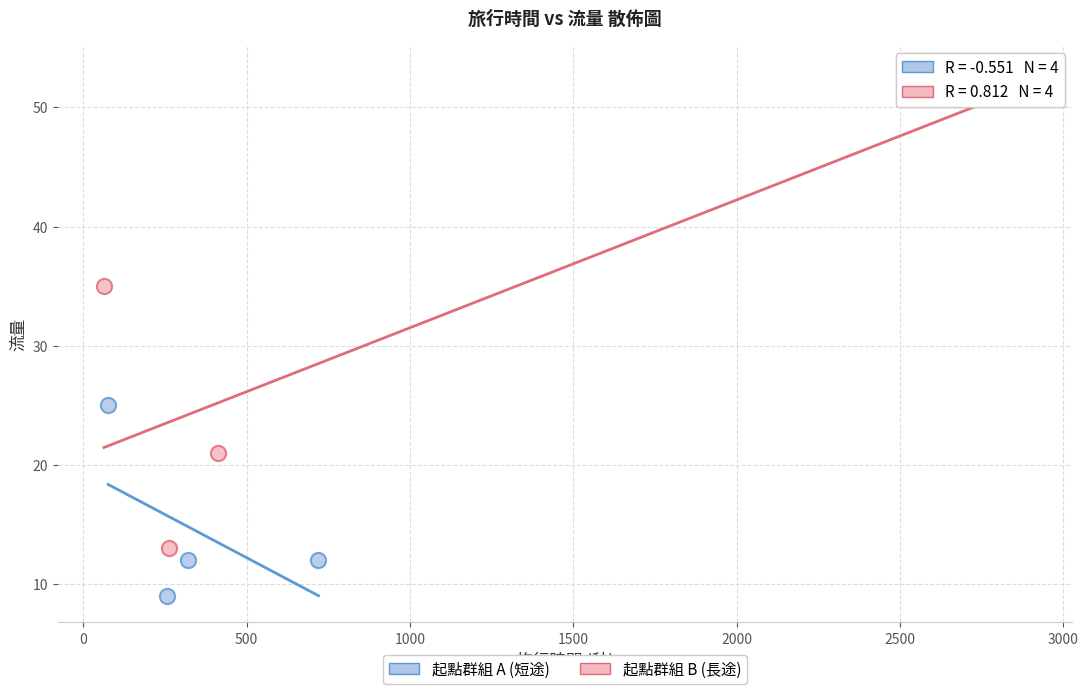

What are all the series names shown in the legend?

起點群組 A (短途), 起點群組 B (長途)